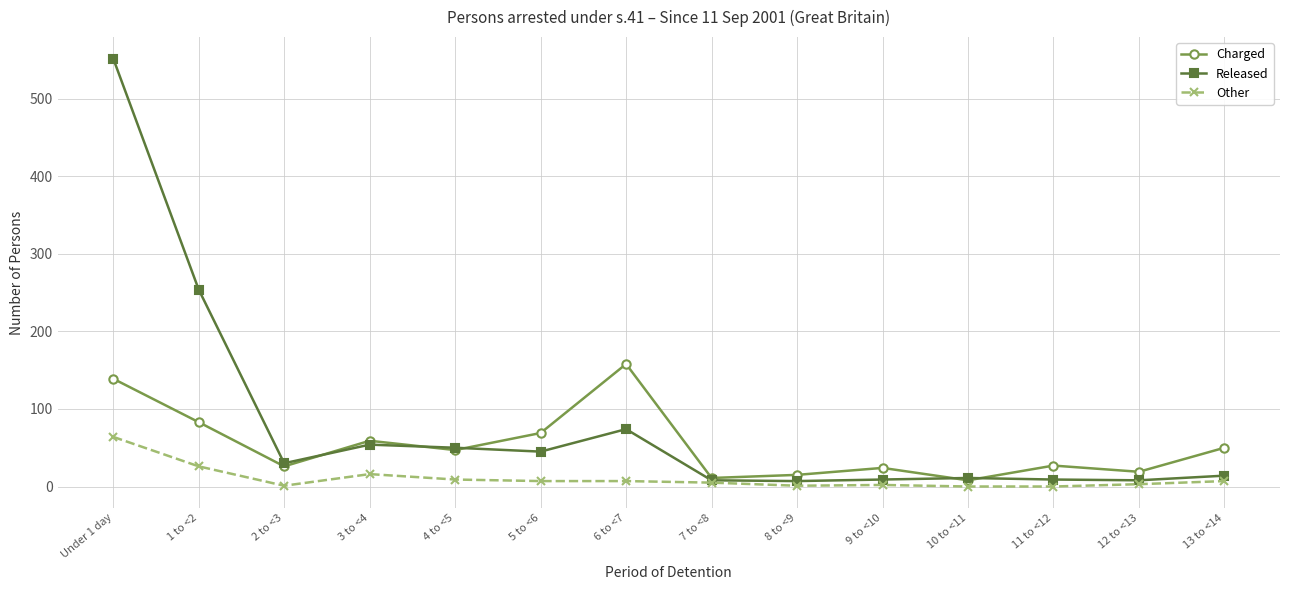

What is the value of the Released point at the 7th from the left?

74